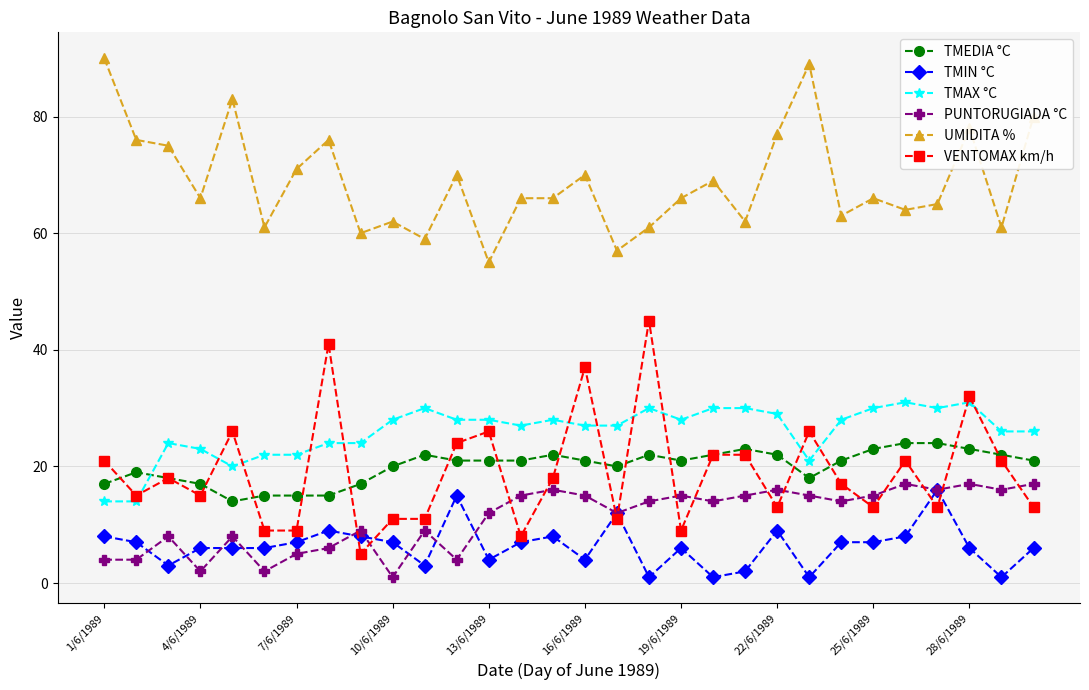

How many distinct data groups are displayed?

6